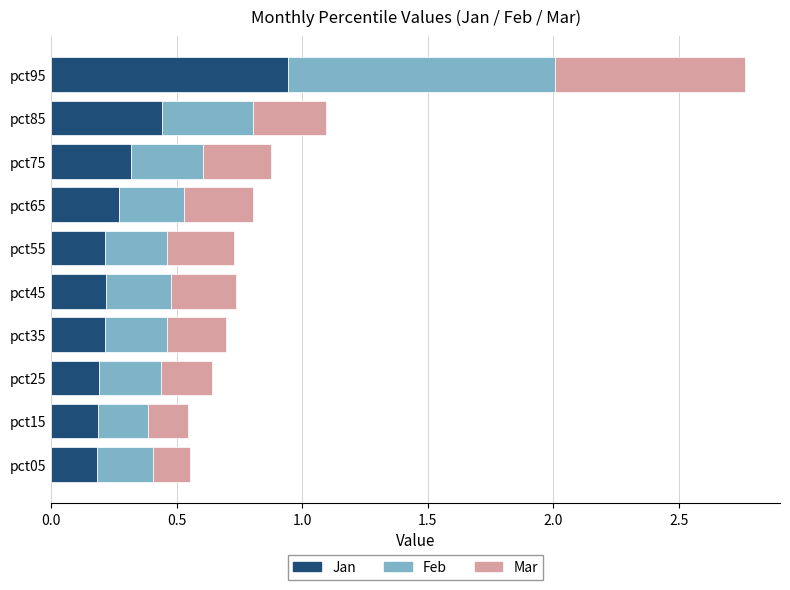

What is the total value across all series at pct55?

0.7